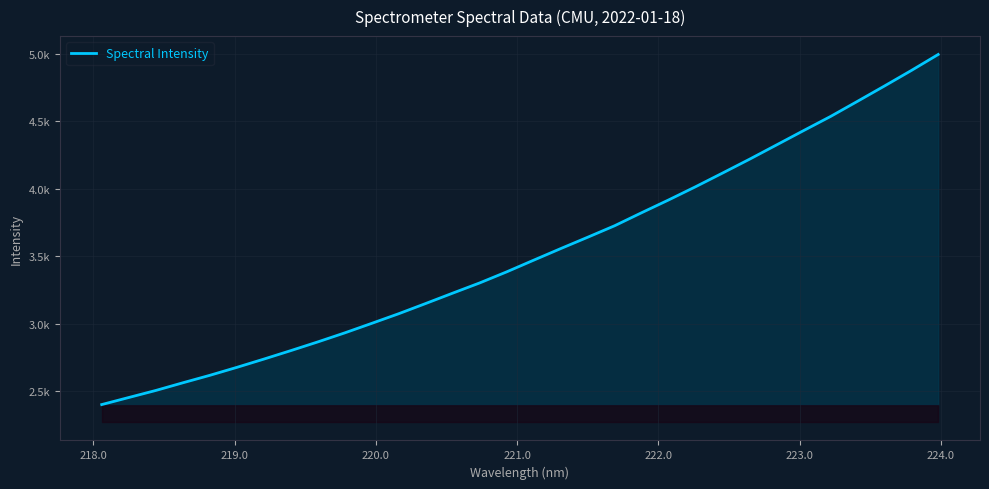

Does the chart have visible grid lines?

Yes